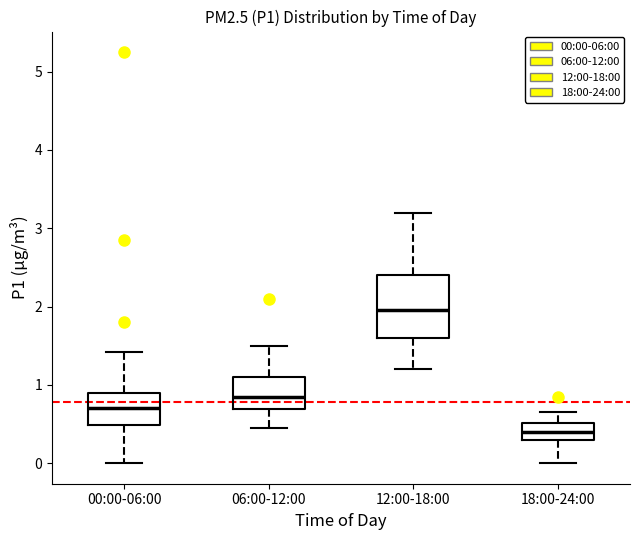

Reading left to right, read every box against the y-axis: the position of its median line, the range the box covers, and the ends of its whiskers. The values are not printed on the chart, so give them approximately, as read against the axis.

00:00-06:00: median 0.7, box 0.5 to 0.9, whiskers 0.0 to 1.4
06:00-12:00: median 0.9, box 0.7 to 1.1, whiskers 0.5 to 1.5
12:00-18:00: median 2.0, box 1.6 to 2.4, whiskers 1.2 to 3.2
18:00-24:00: median 0.4, box 0.3 to 0.5, whiskers 0.0 to 0.7